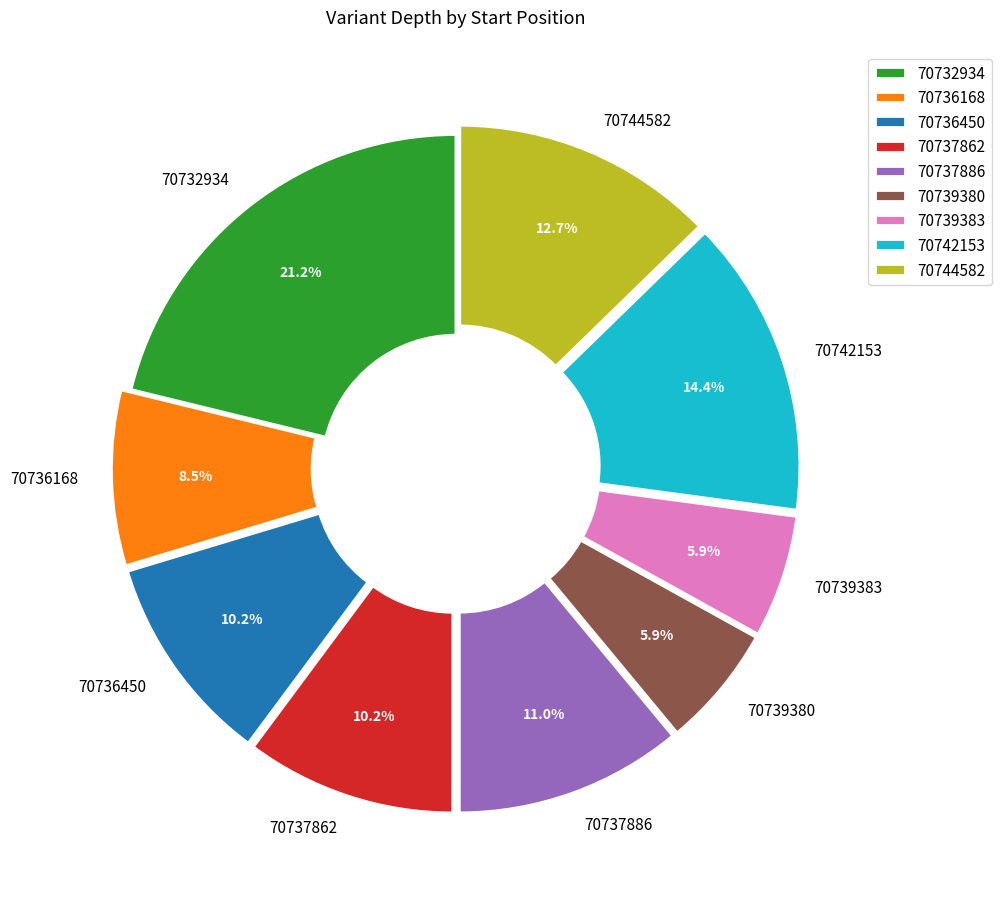

How much of the chart is everything except 70737886?

89.0%